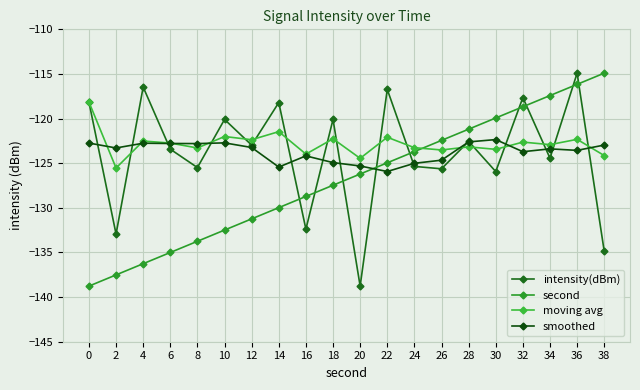

List the series in order of their peak value, lowest first.

smoothed, moving avg, intensity(dBm), second